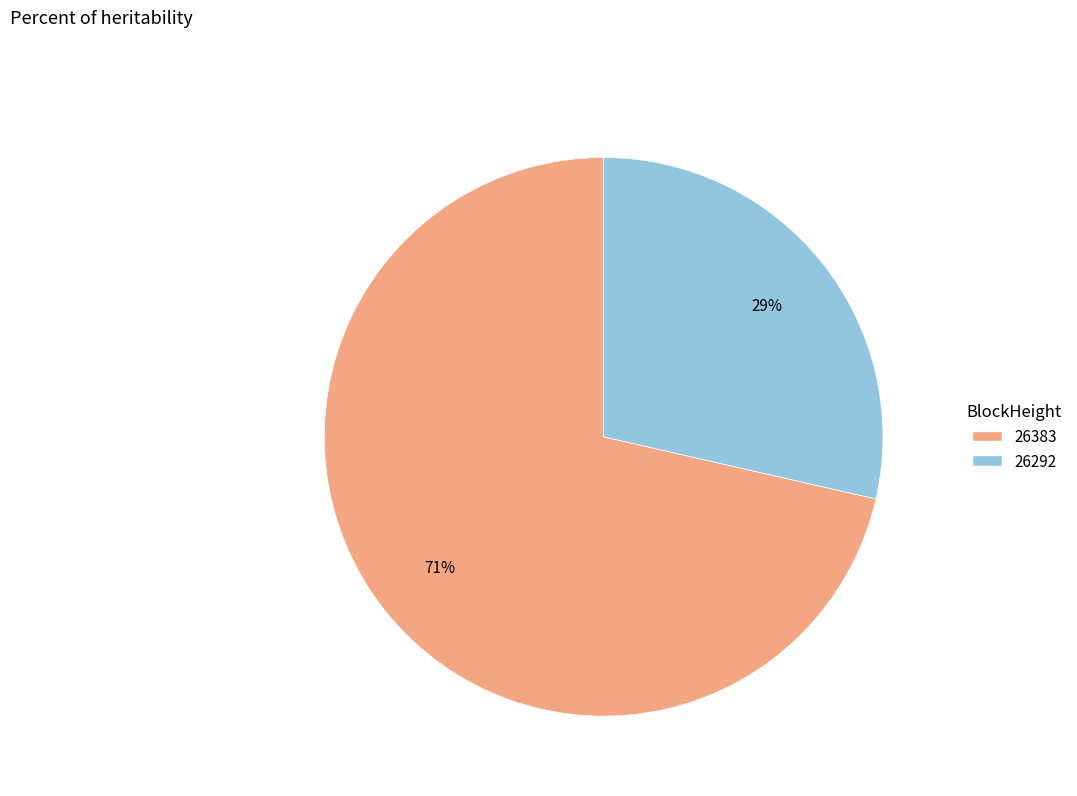

Is there a majority slice in this chart?

Yes